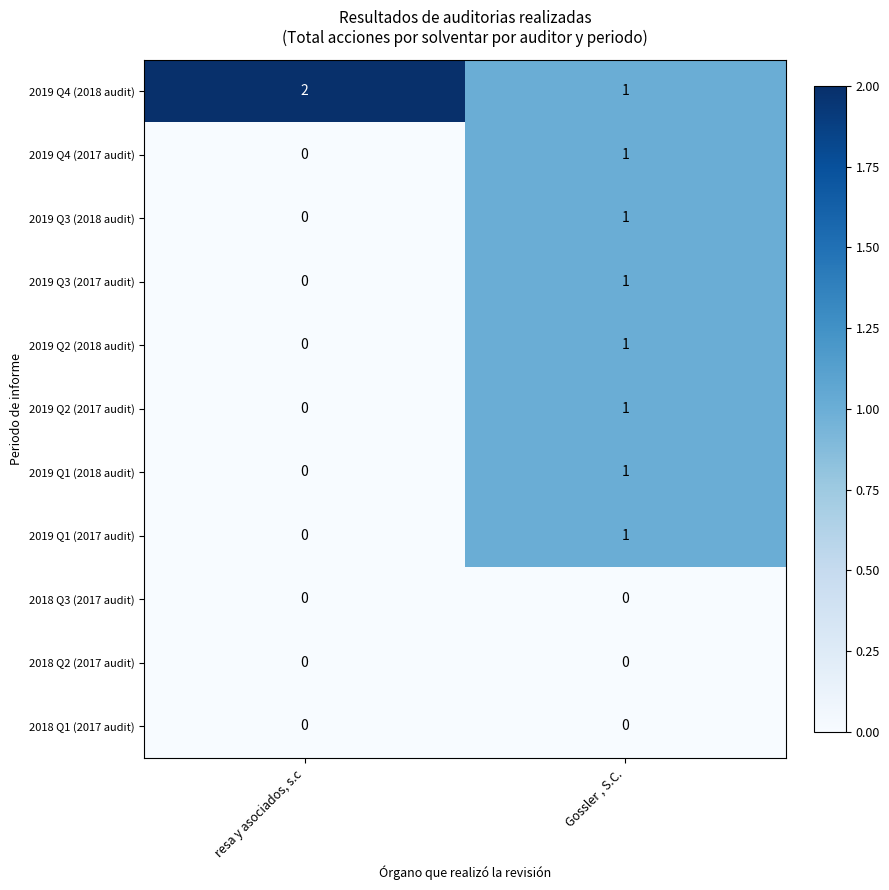

At which category is the sum across all series the highest?

Gossler , S.C.